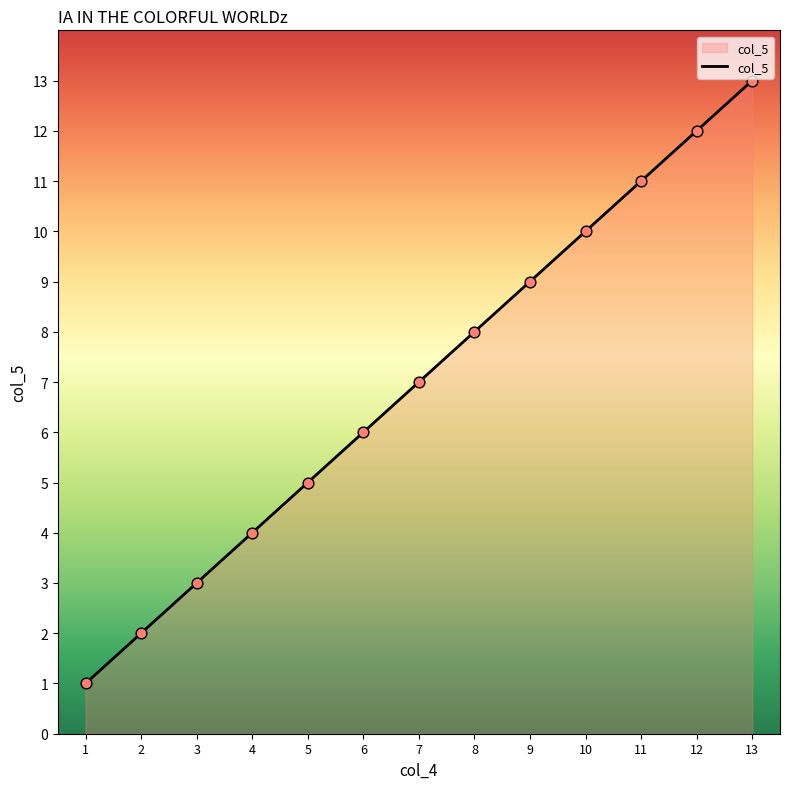

Approximately how many times larger is the value at 4 compared to 8?

0.5